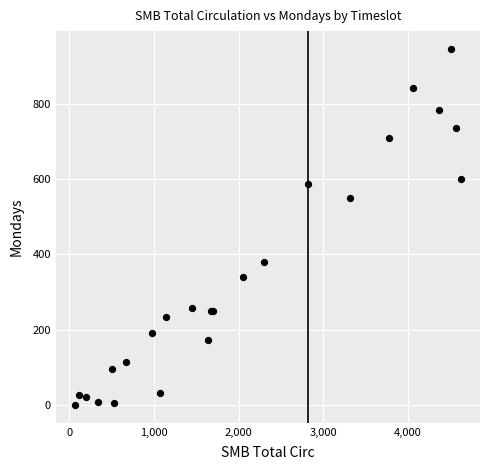

What Y value in the scatter plot is closest to 473?

551